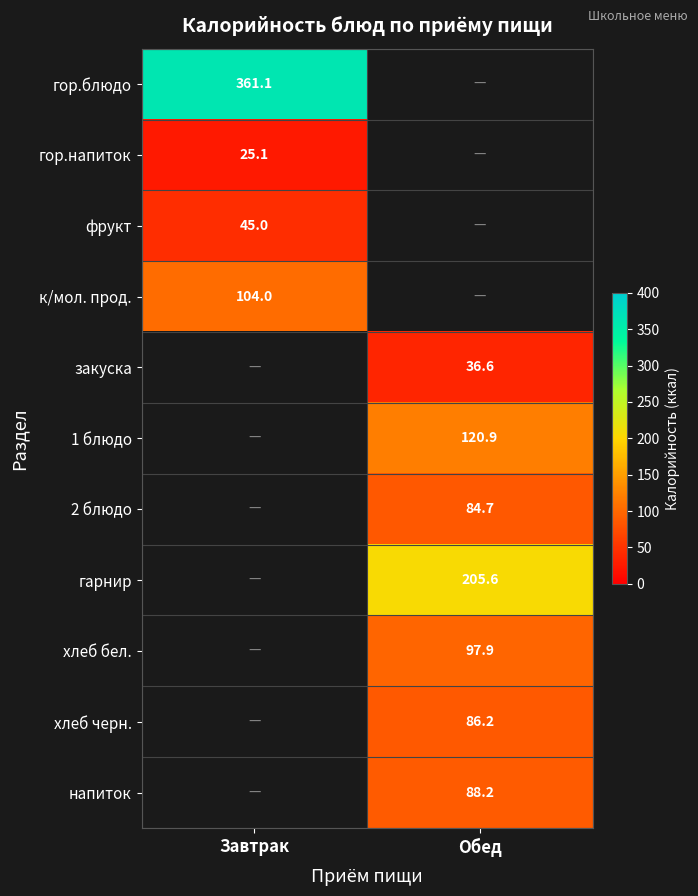

Is the value of гарнир at Обед greater than the value of гор.напиток at Завтрак?

Yes